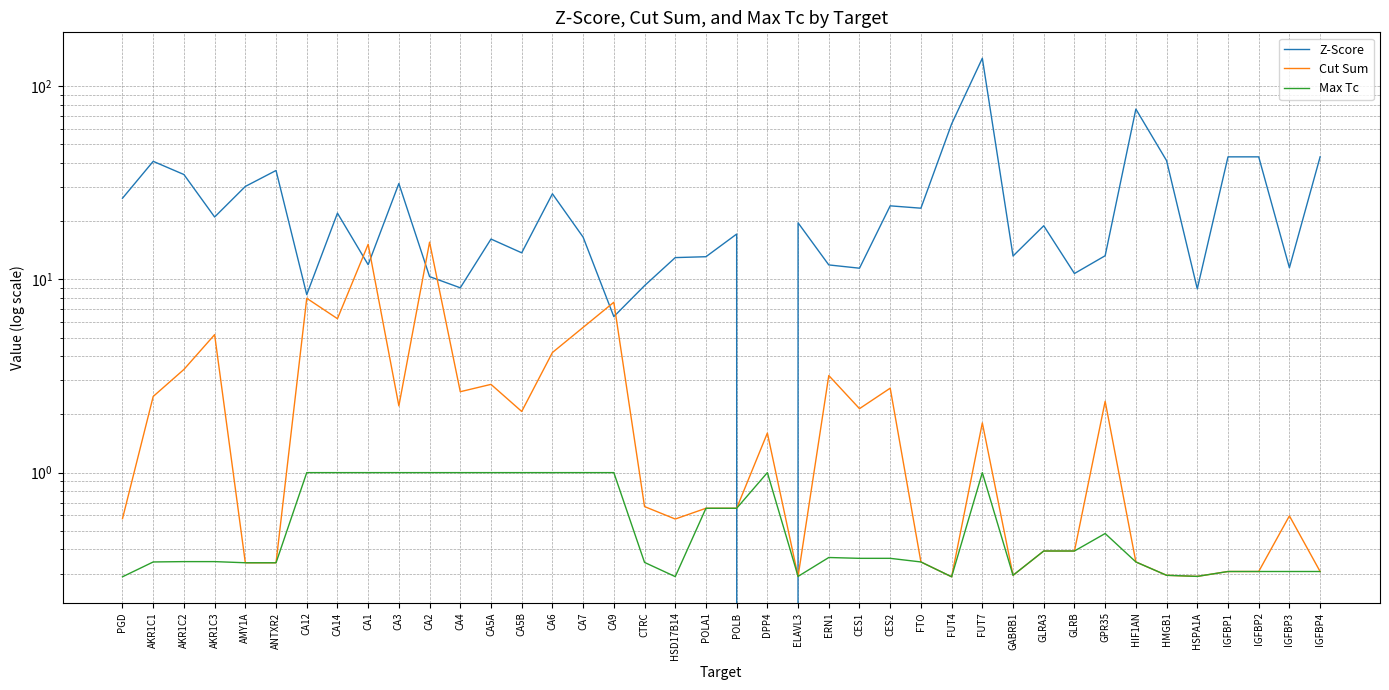

Which series changed the most between CA12 and CA4?

Cut Sum